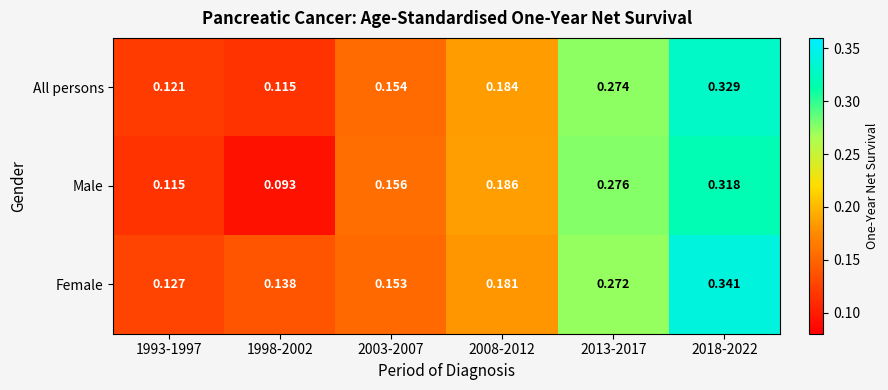

List the series in order of their overall mean, highest first.

Female, All persons, Male